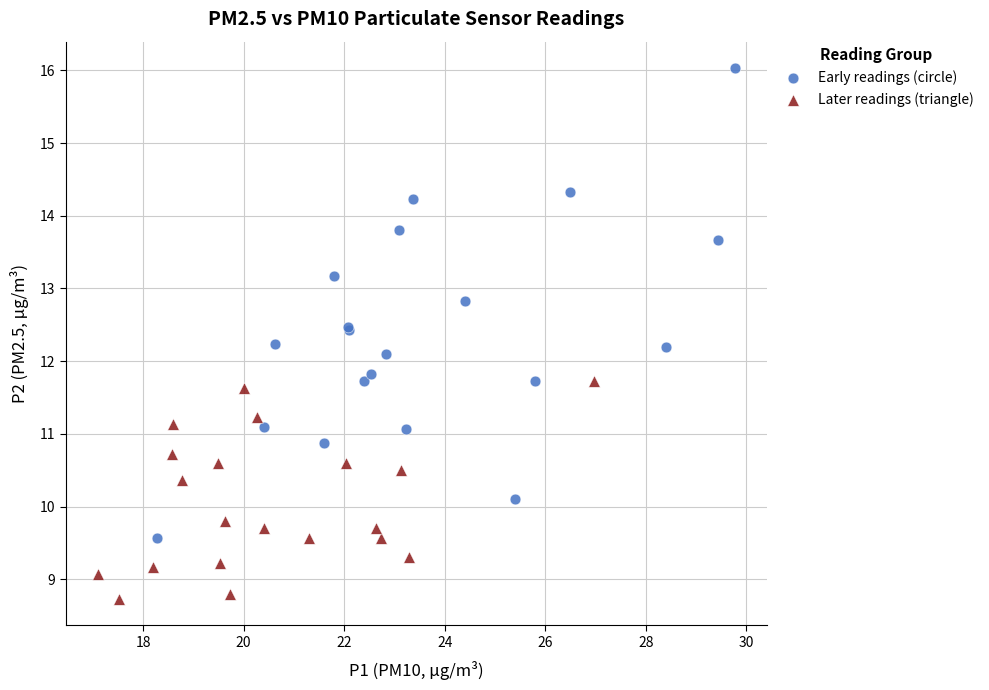

Which series reaches the minimum Y coordinate?

Later readings (triangle)